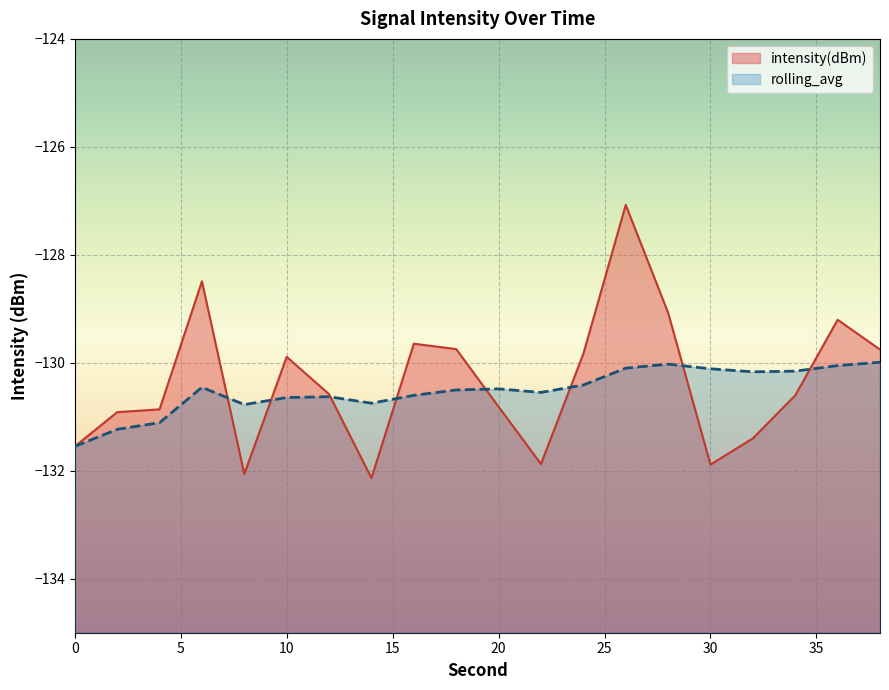

Is the value of rolling_avg at 36 greater than the value of intensity(dBm) at 20?

Yes